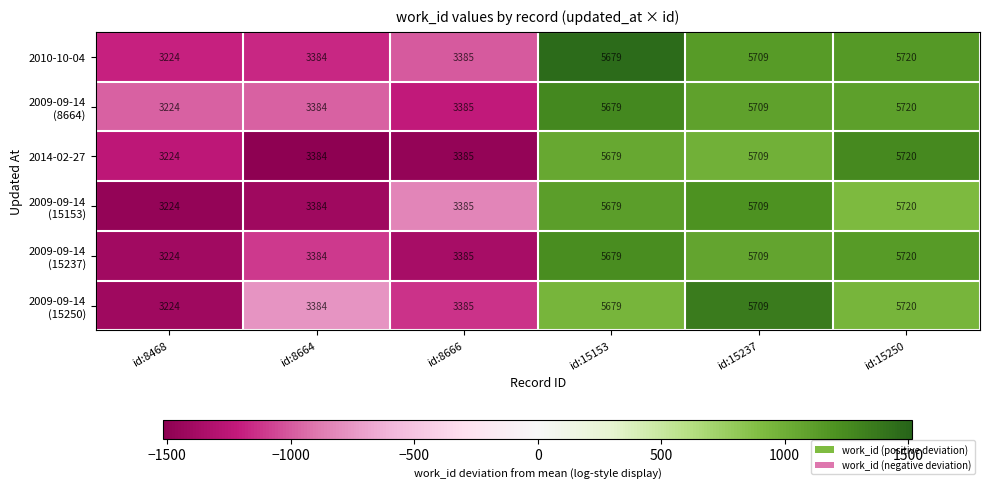

What is the sum of the 2014-02-27 values at id:15250 and id:8664?

9104